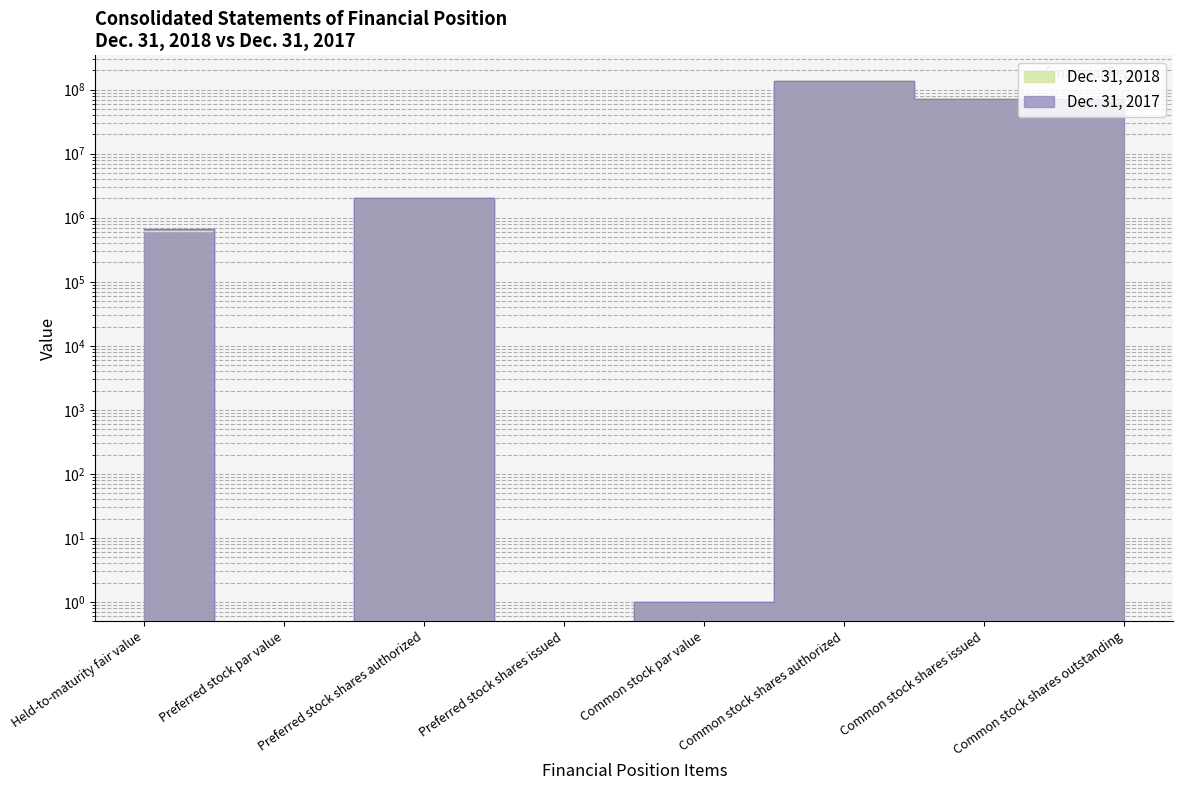

Which category has the lowest value across all series?

Preferred stock par value